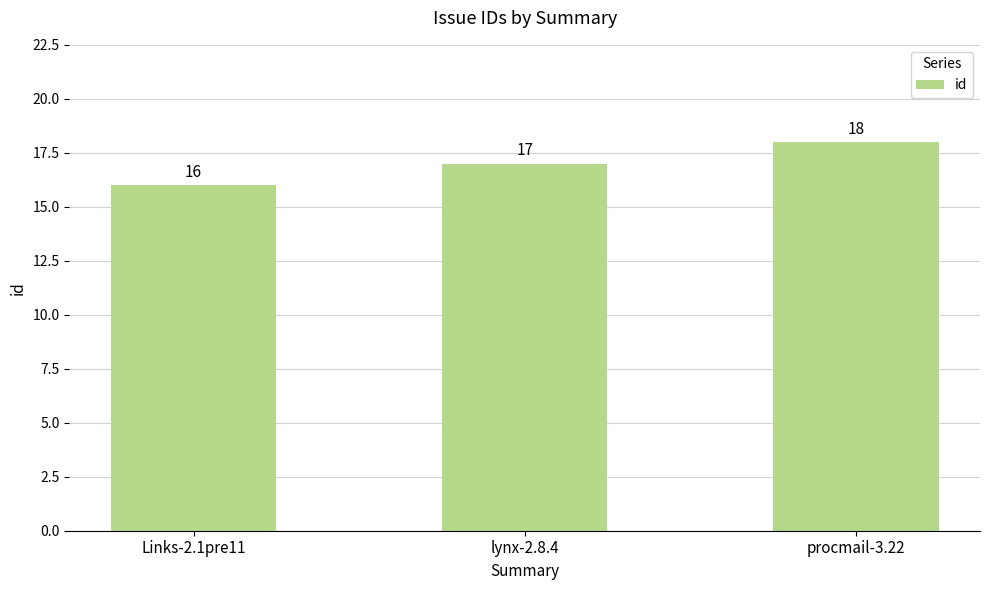

Which label corresponds to the smallest value in the chart?

Links-2.1pre11